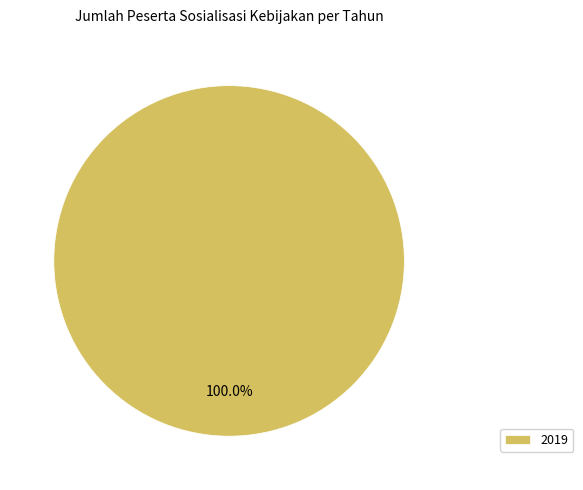

Rank the categories by value from lowest to highest.

2019